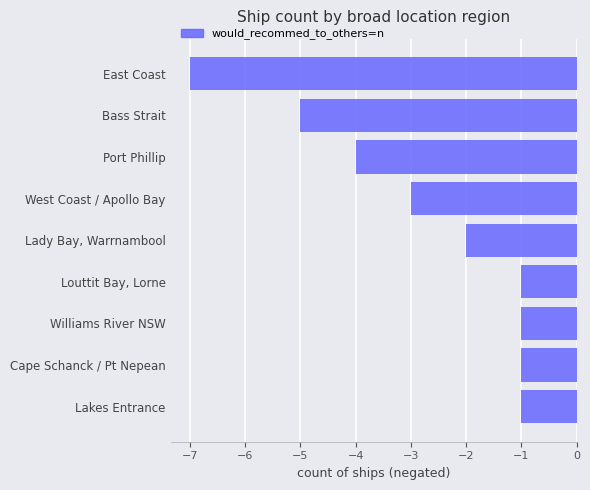

The chart shows a value of -1 at Williams River NSW. True or false?

True